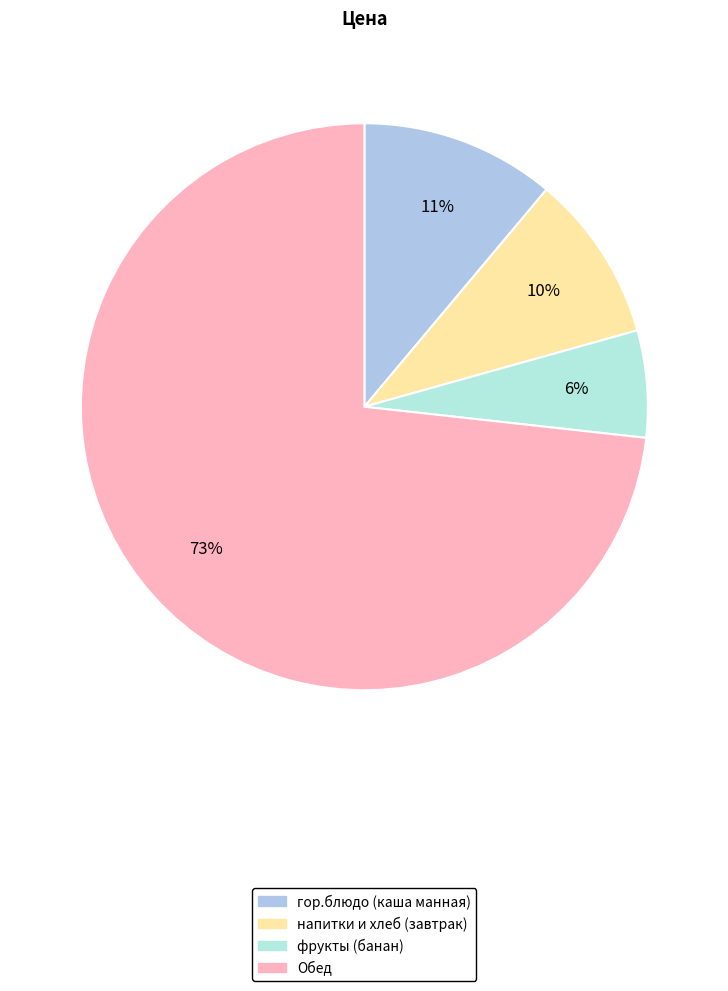

Count the number of slices in the pie.

4